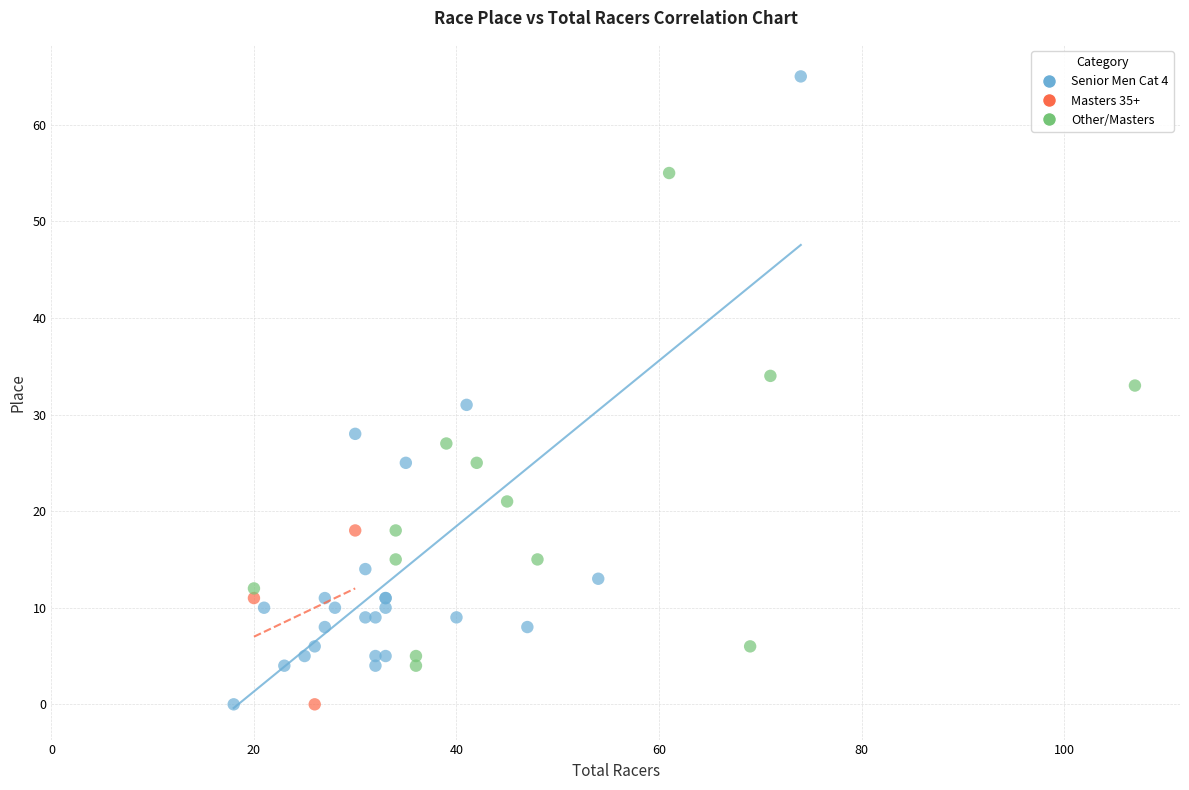

What are all the series names shown in the legend?

Senior Men Cat 4, Masters 35+, Other/Masters